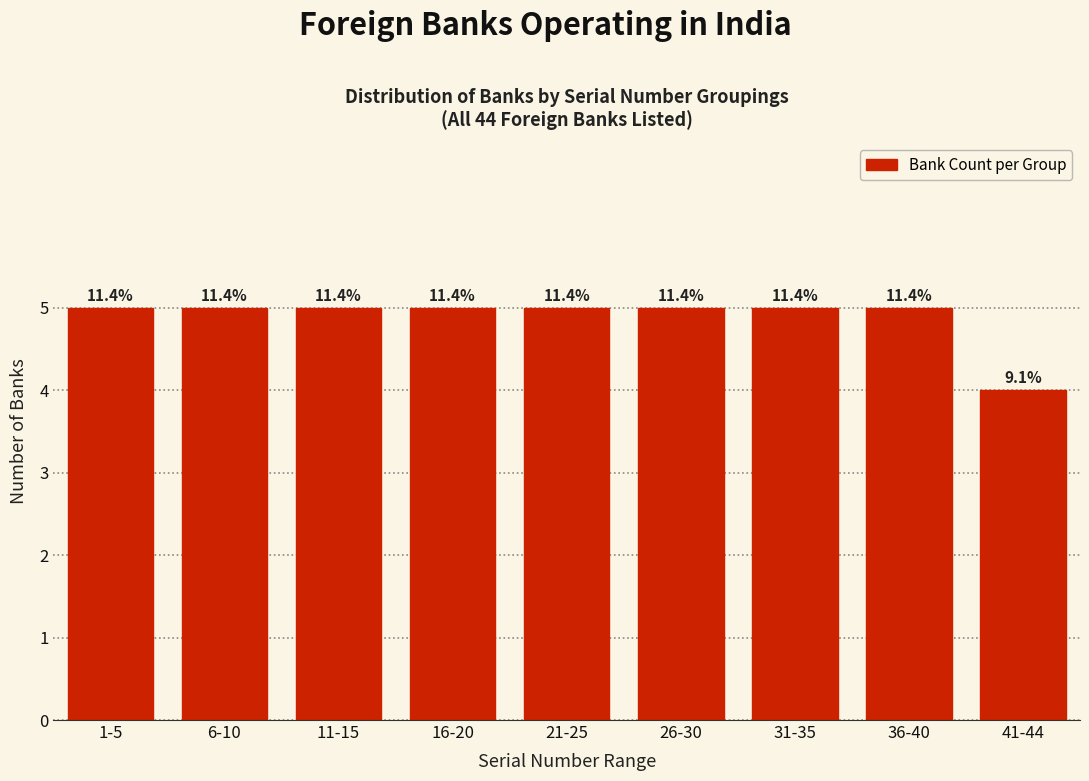

Does the chart contain any negative values?

No